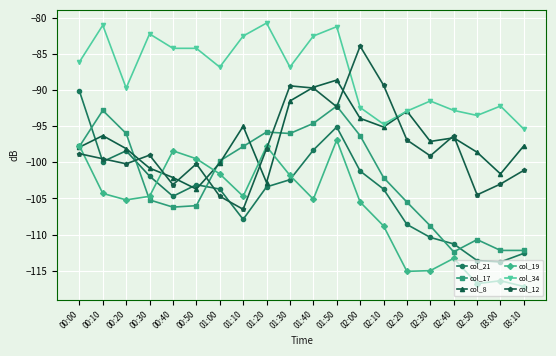

Is it true that col_19 equals -115.1 at 02:20?

True